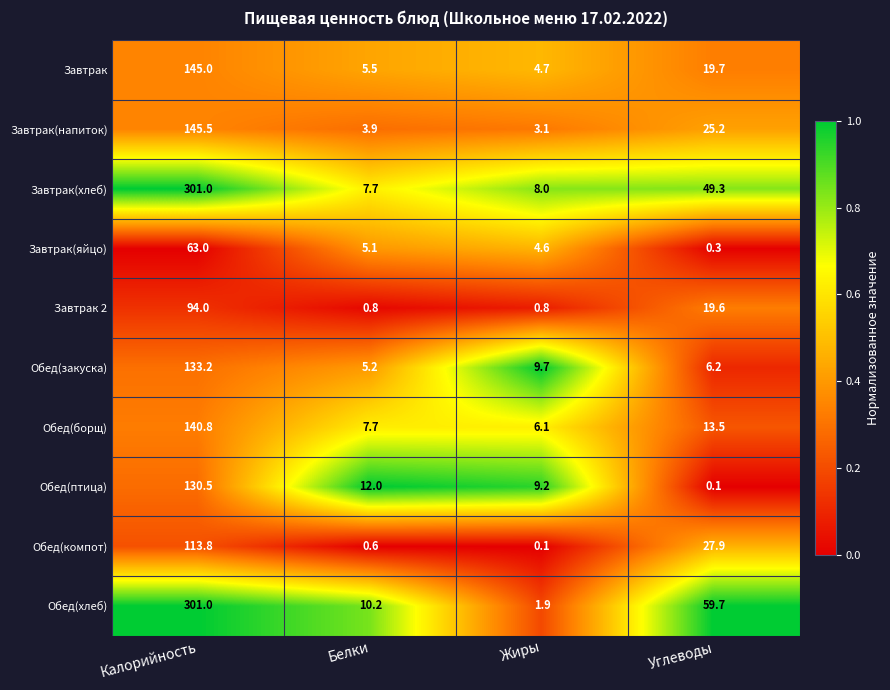

At which label is Завтрак closest to 74?

Углеводы